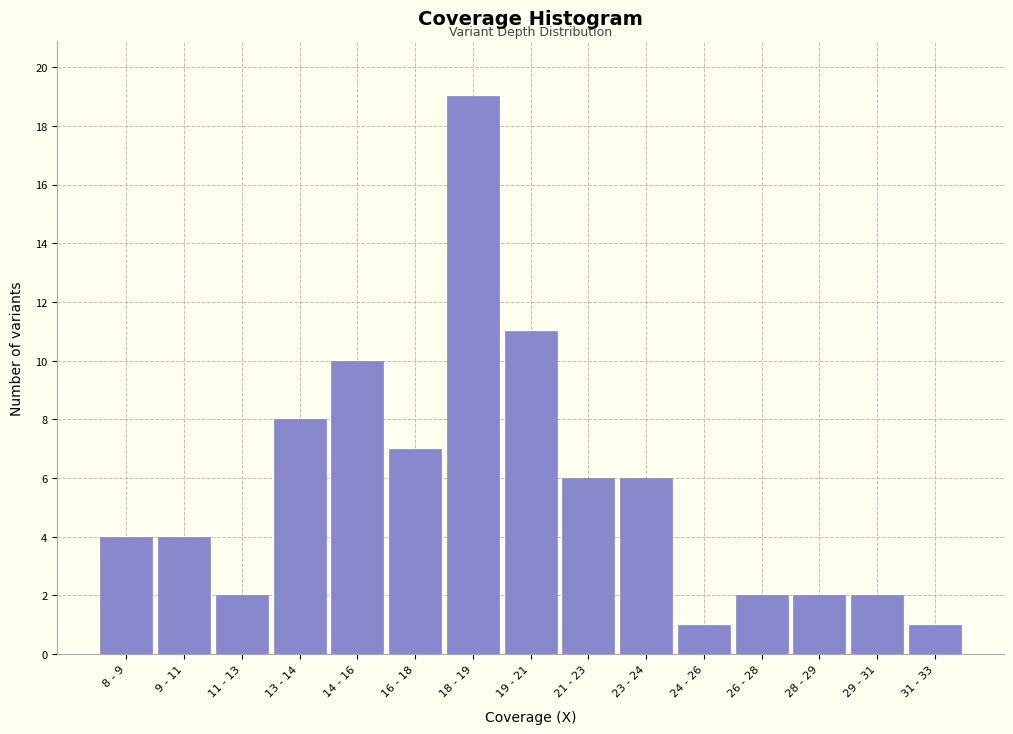

Reading left to right, list all the values displayed in this chart.

4	4	2	8	10	7	19	11	6	6	1	2	2	2	1